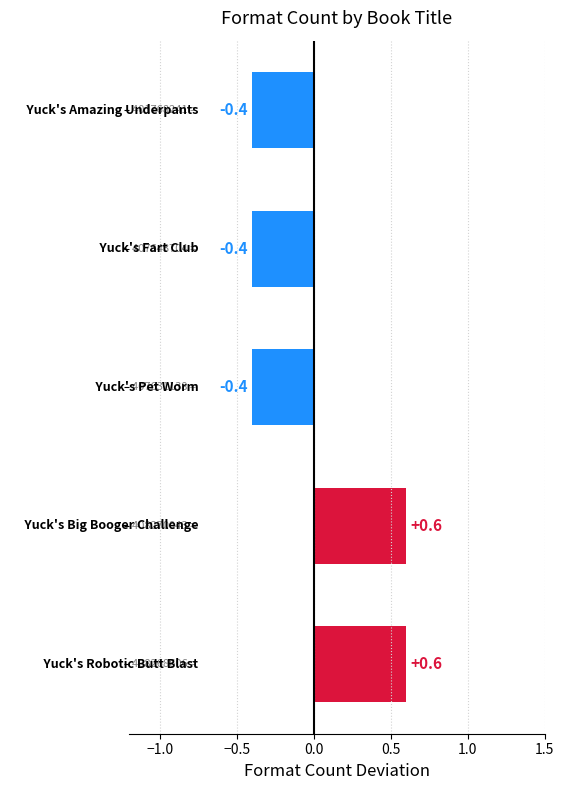

What is the greatest value displayed?

0.6